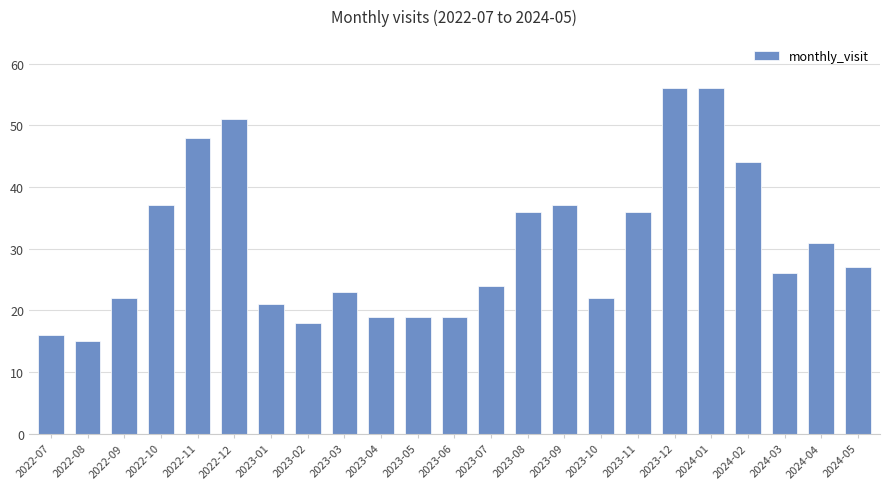

The chart shows a value of 48 at 2022-11. True or false?

True